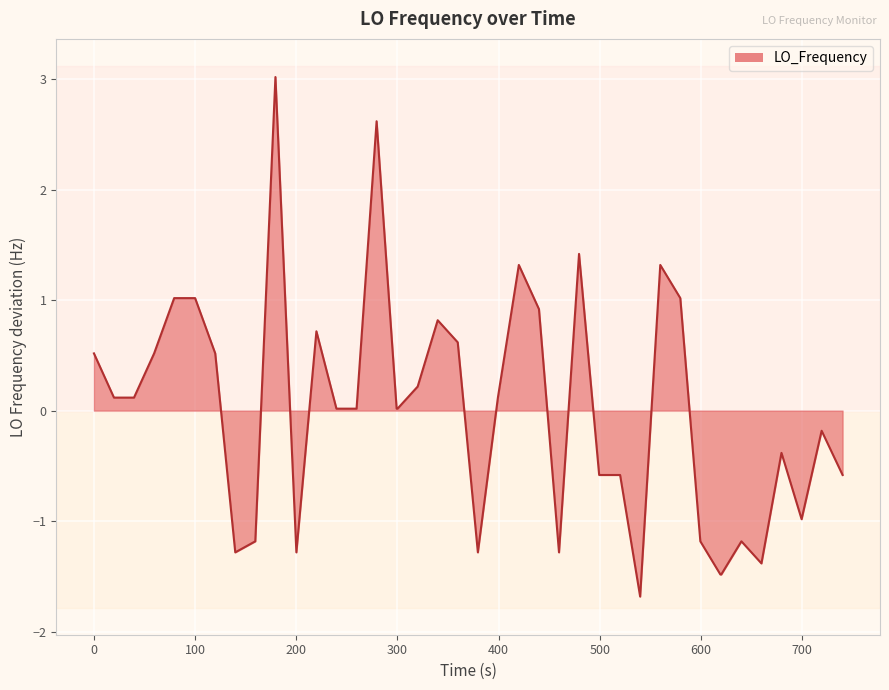

What is the greatest value displayed?

3.0